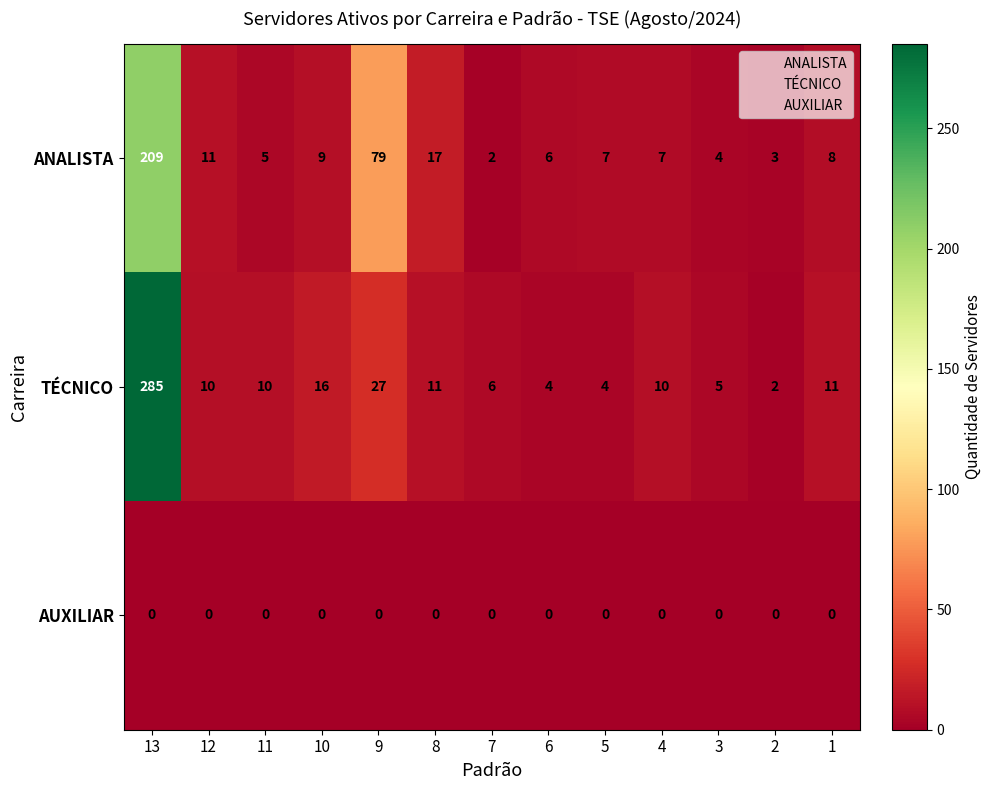

True or false: TÉCNICO has a value of 25 at 10.

False